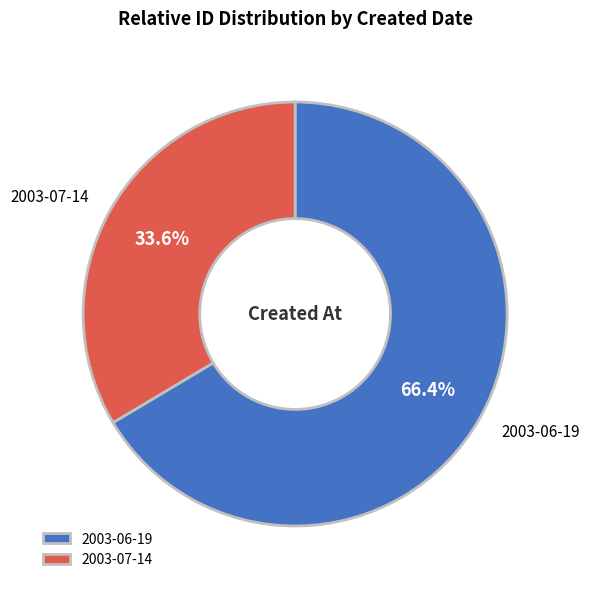

Between 2003-06-19 and 2003-07-14, which is larger?

2003-06-19